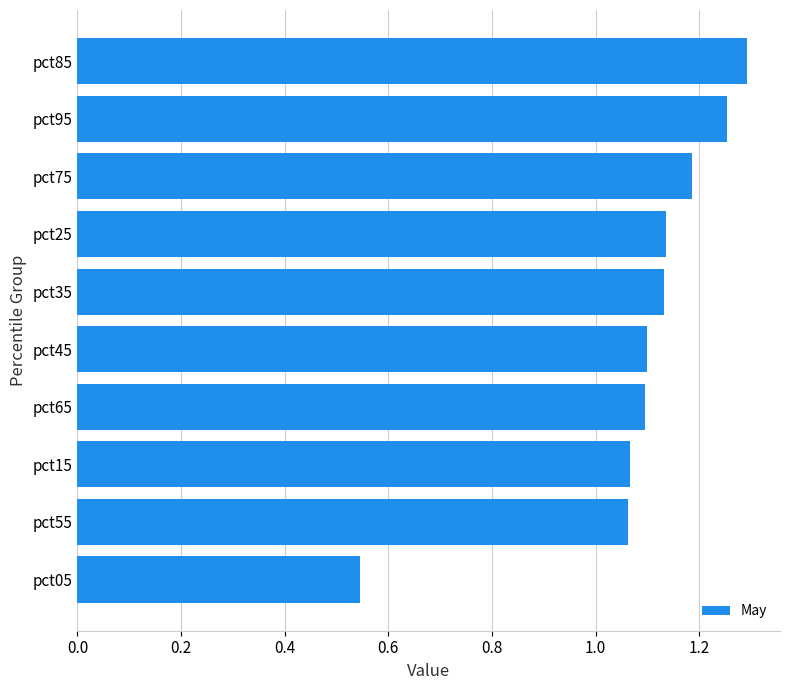

At which label is the value closest to 0?

pct05